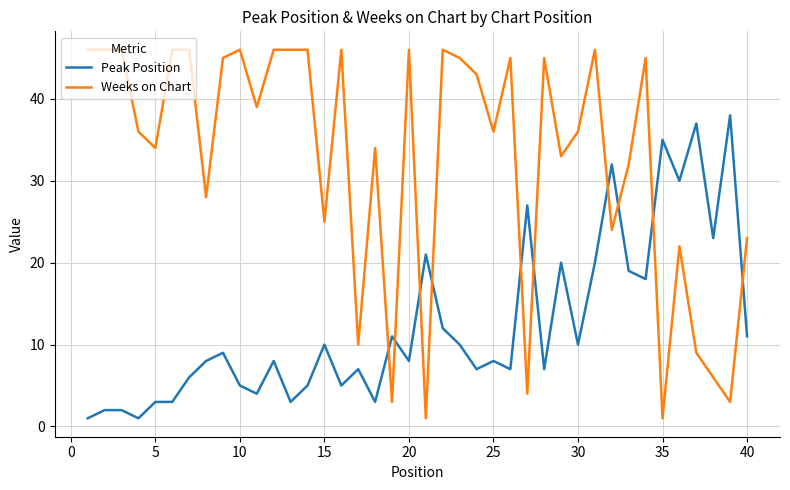

How many lines are shown in the chart?

2